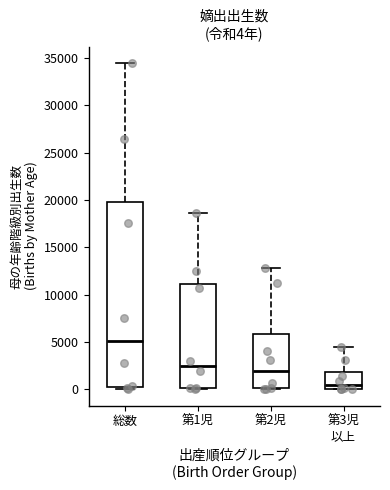

Which box has the highest median line?

総数